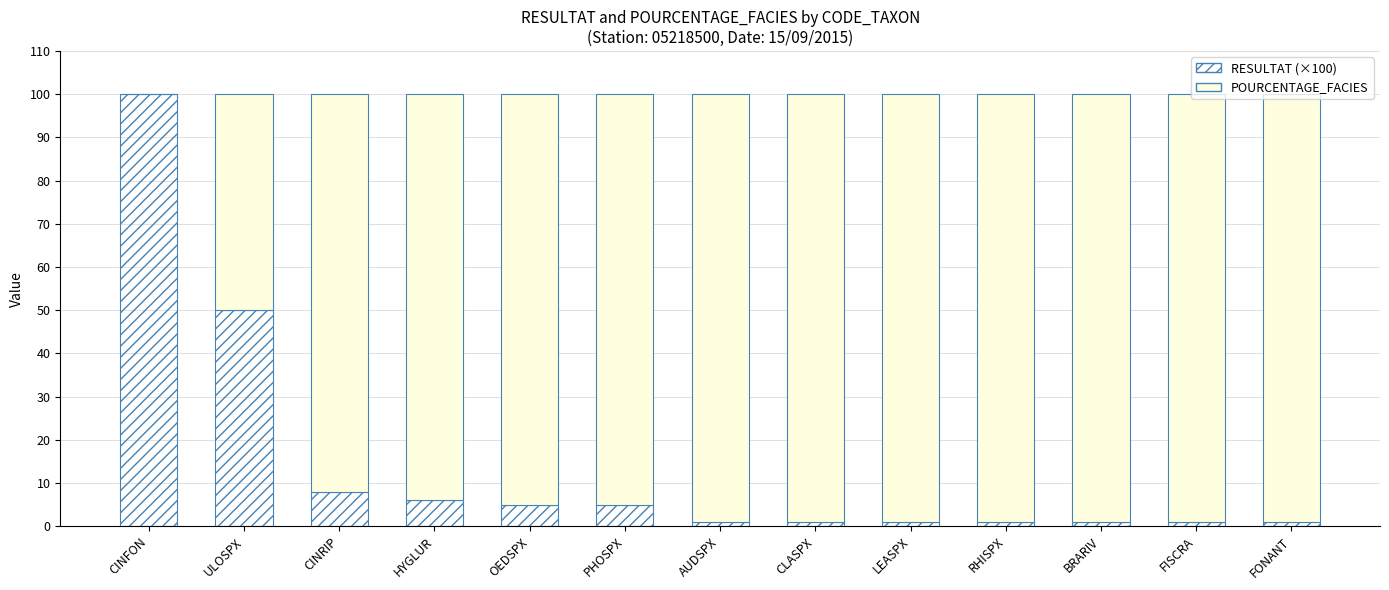

Are the bars horizontal?

No